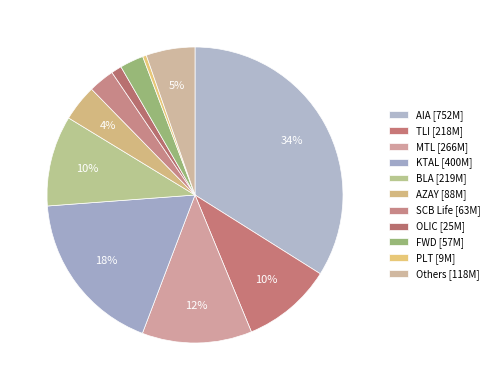

How many segments does this pie chart have?

11